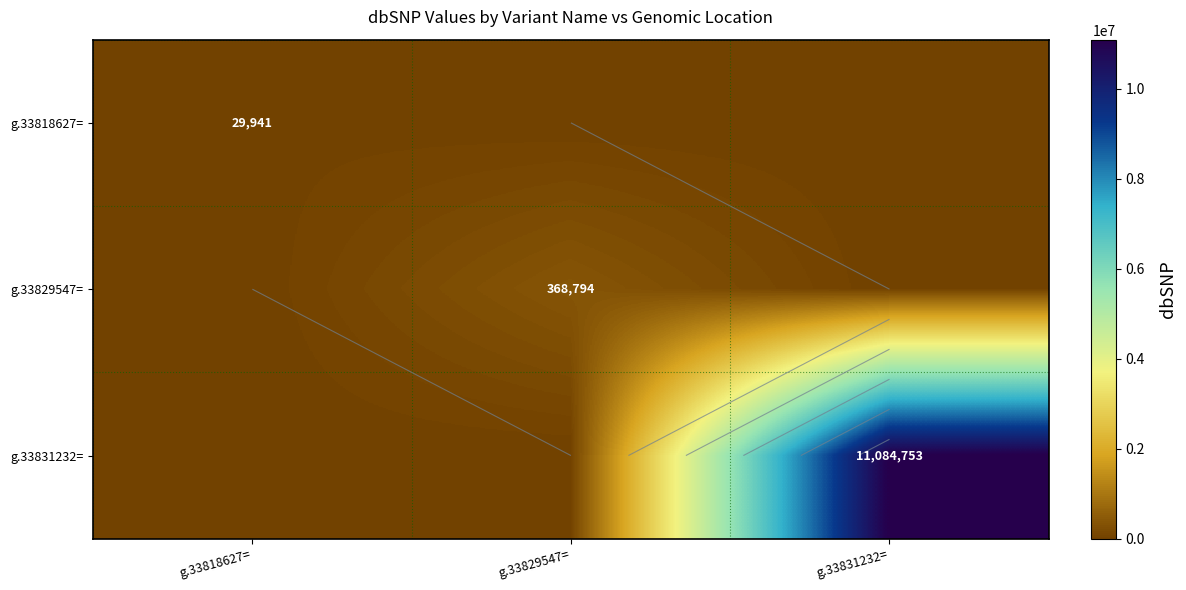

Which series has the largest total across all categories?

g.33831232=